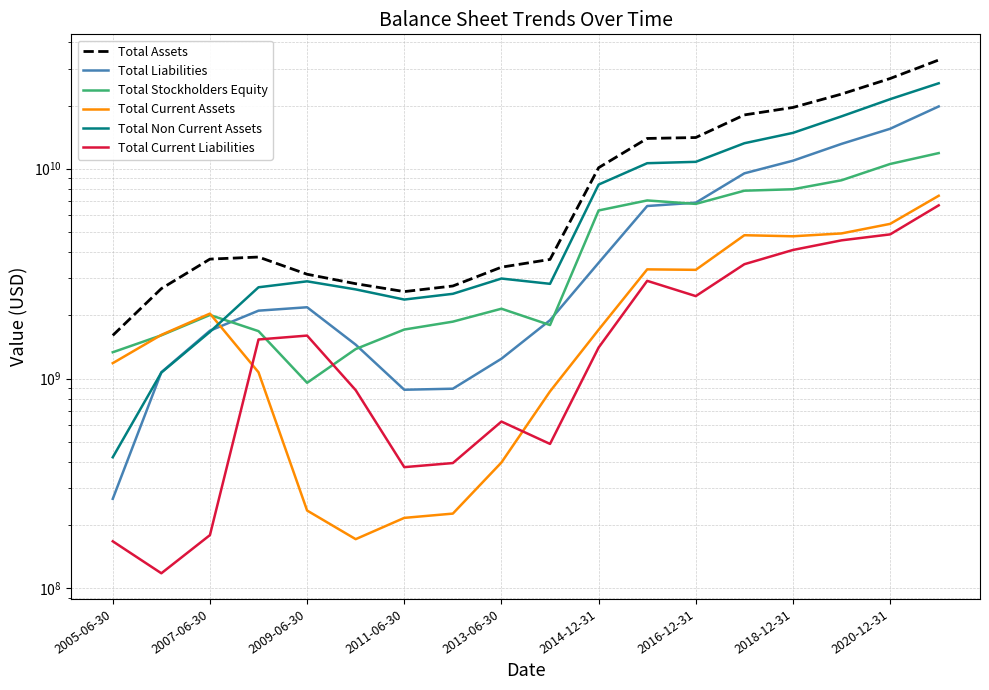

Is the value of Total Non Current Assets at 2009-06-30 greater than the value of Total Liabilities at 2014-12-31?

Yes